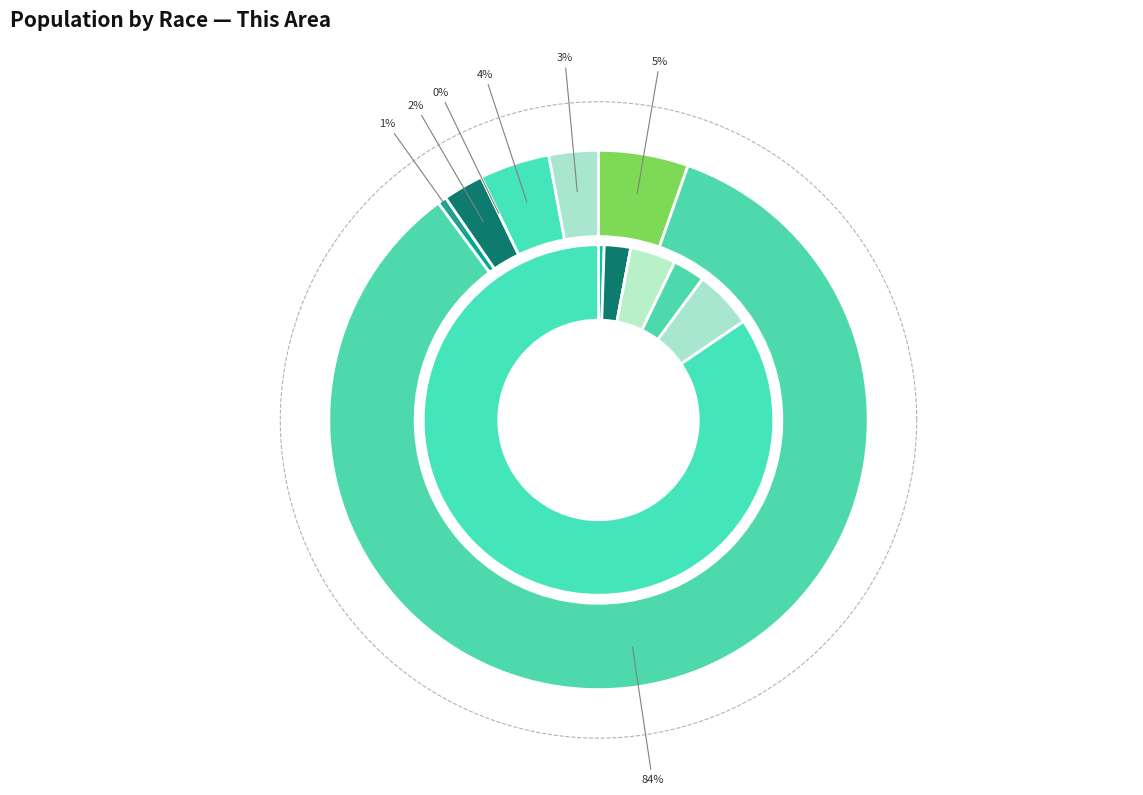

Rank the categories by value from lowest to highest.

Native Hawaiian and Other Pacific, American Indian and Alaska Native, Asian alone, Two or More Races, Some Other Race alone, White alone, Black or African American alone